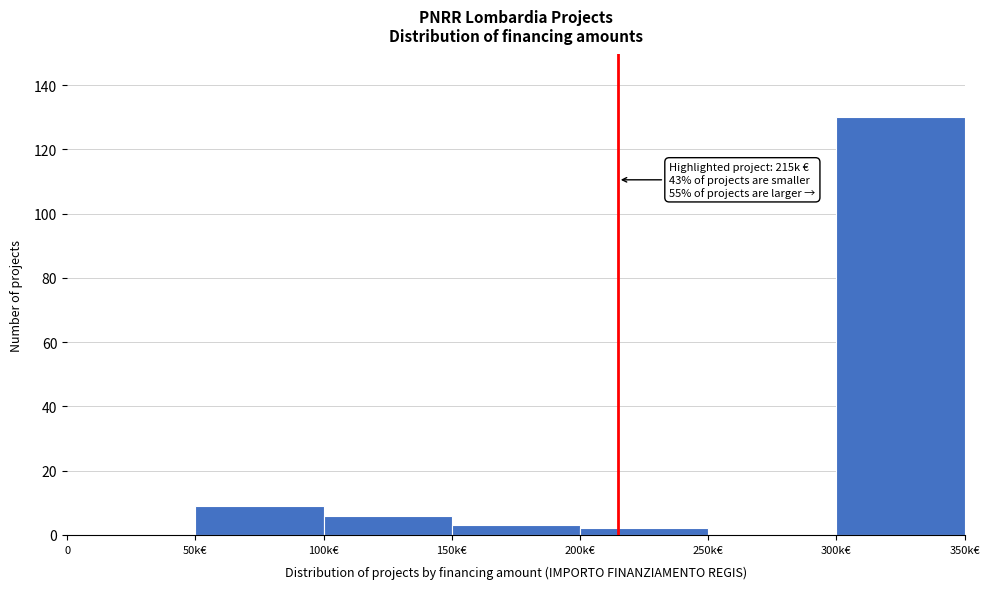

Reading left to right, transcribe all the data shown in this chart.

0=0	50k€=9	100k€=6	150k€=3	200k€=2	250k€=0	300k€=130